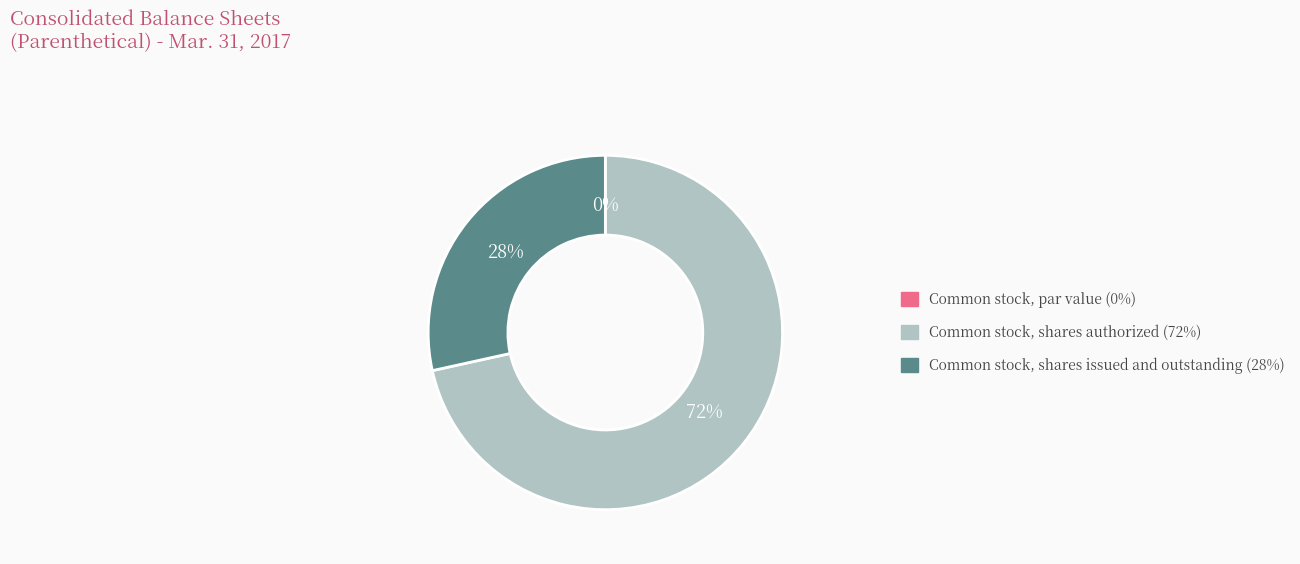

Which slice represents more than half of the pie?

Common stock, shares authorized